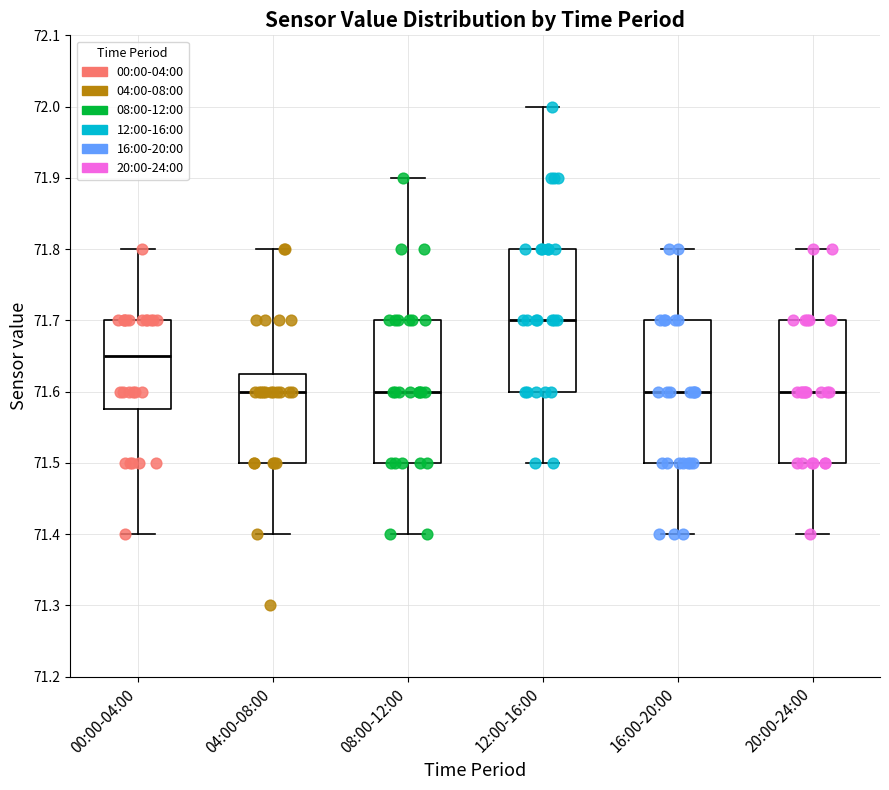

Which box has the highest median line?

12:00-16:00